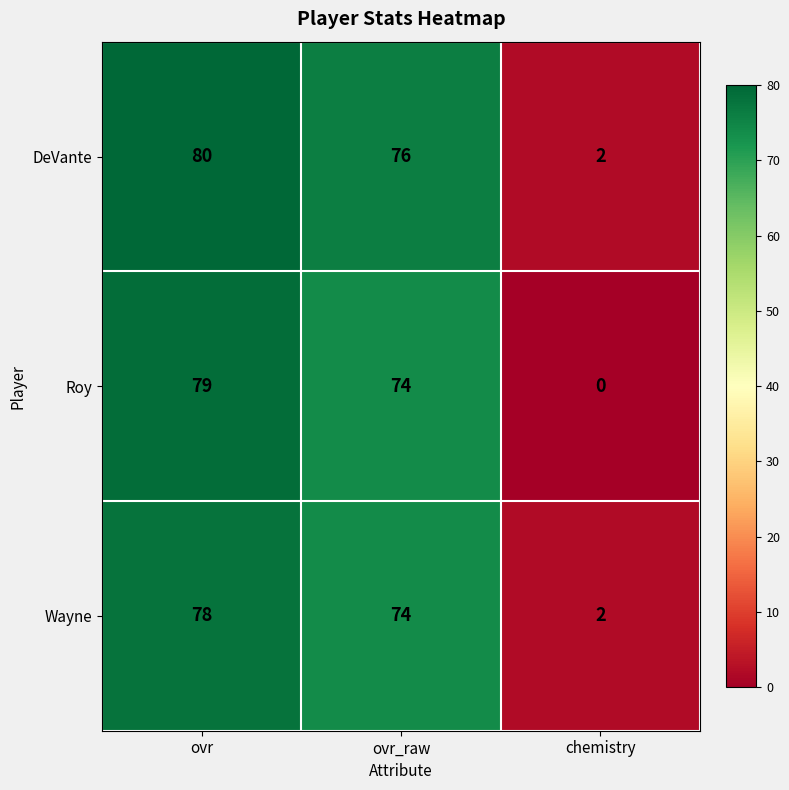

List the series in order of their peak value, highest first.

DeVante, Roy, Wayne